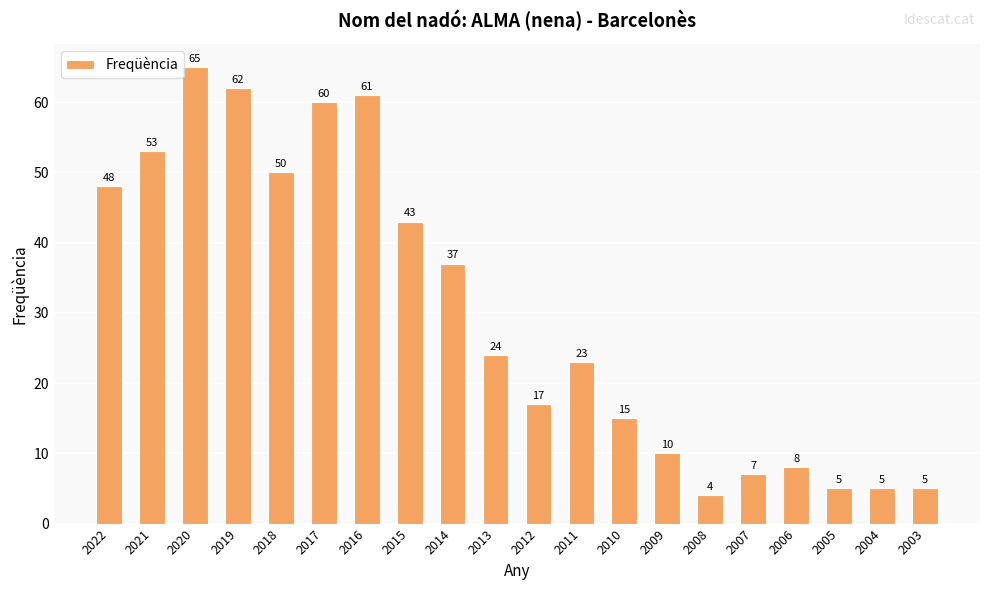

At which label does the data first exceed 24?

2022